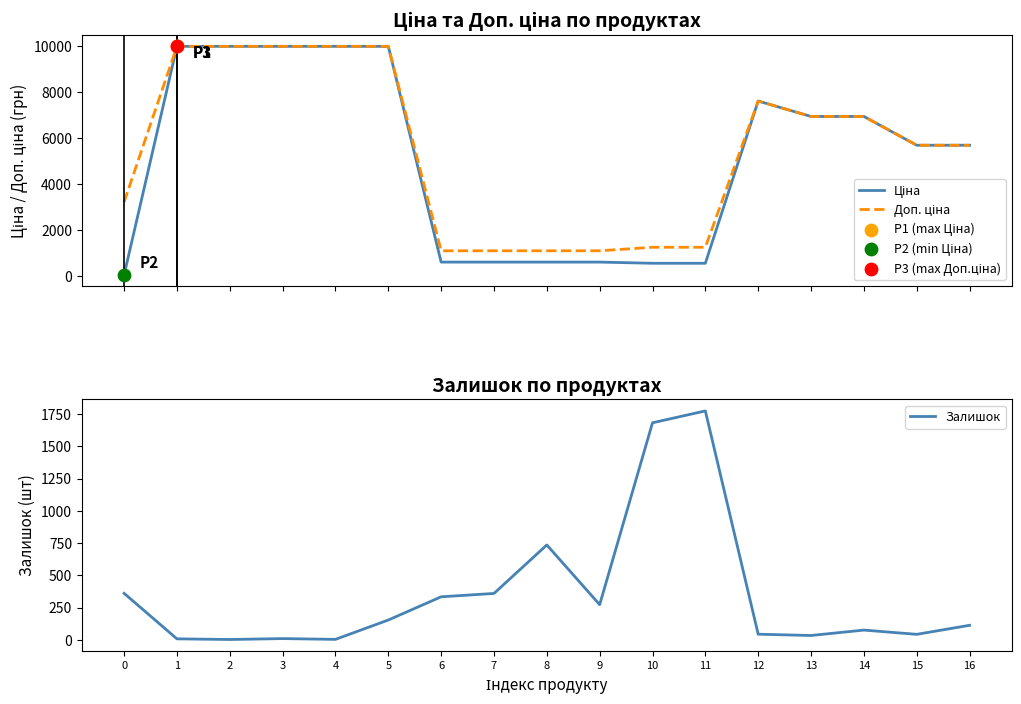

What are all the series names shown in the legend?

Ціна, Доп. ціна, Залишок